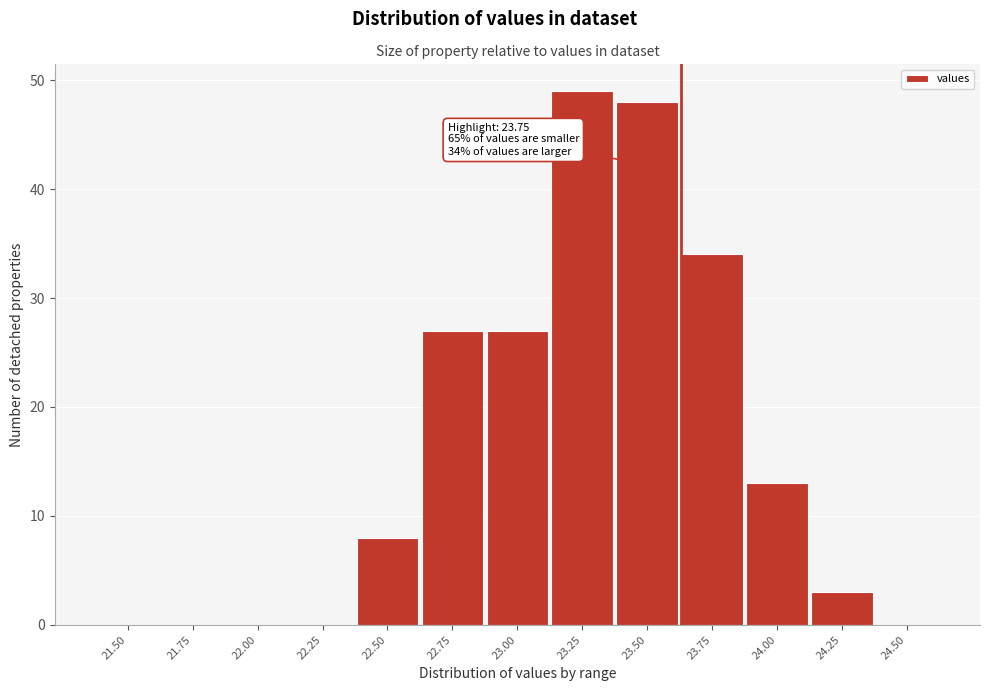

Reading right to left, list all the values displayed in this chart.

24.50=0	24.25=3	24.00=13	23.75=34	23.50=48	23.25=49	23.00=27	22.75=27	22.50=8	22.25=0	22.00=0	21.75=0	21.50=0